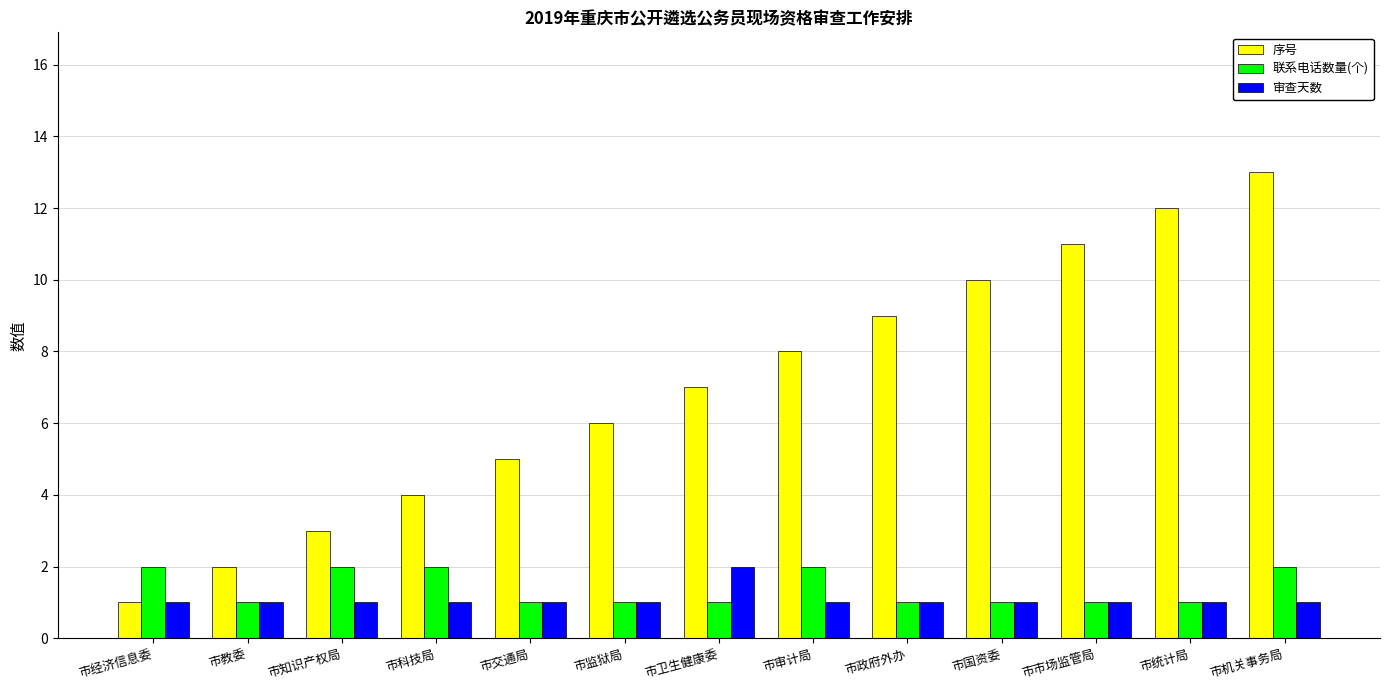

What position from the right is 市统计局?

2